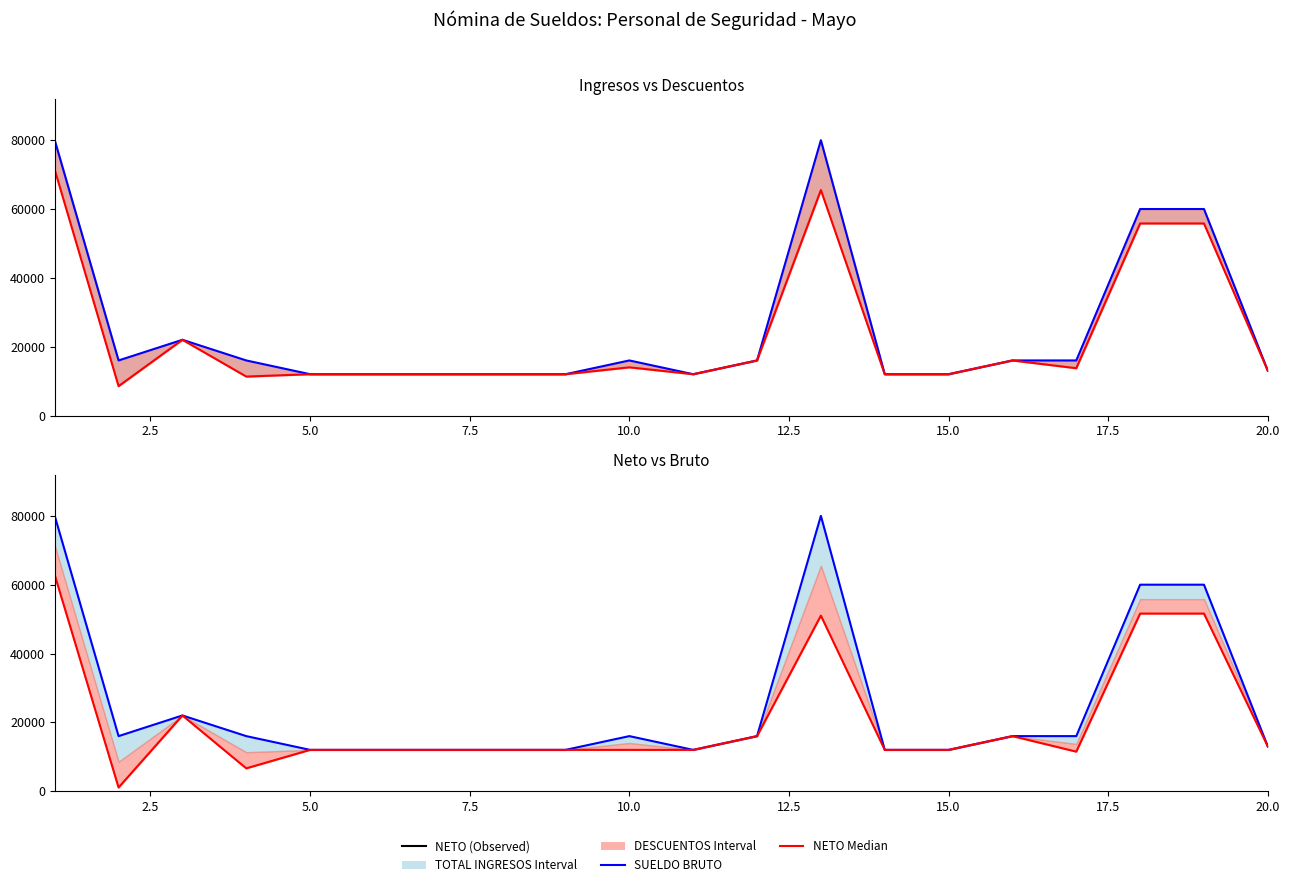

What is the difference between the maximum and second lowest values in the TOTAL INGRESOS series?

68000.0